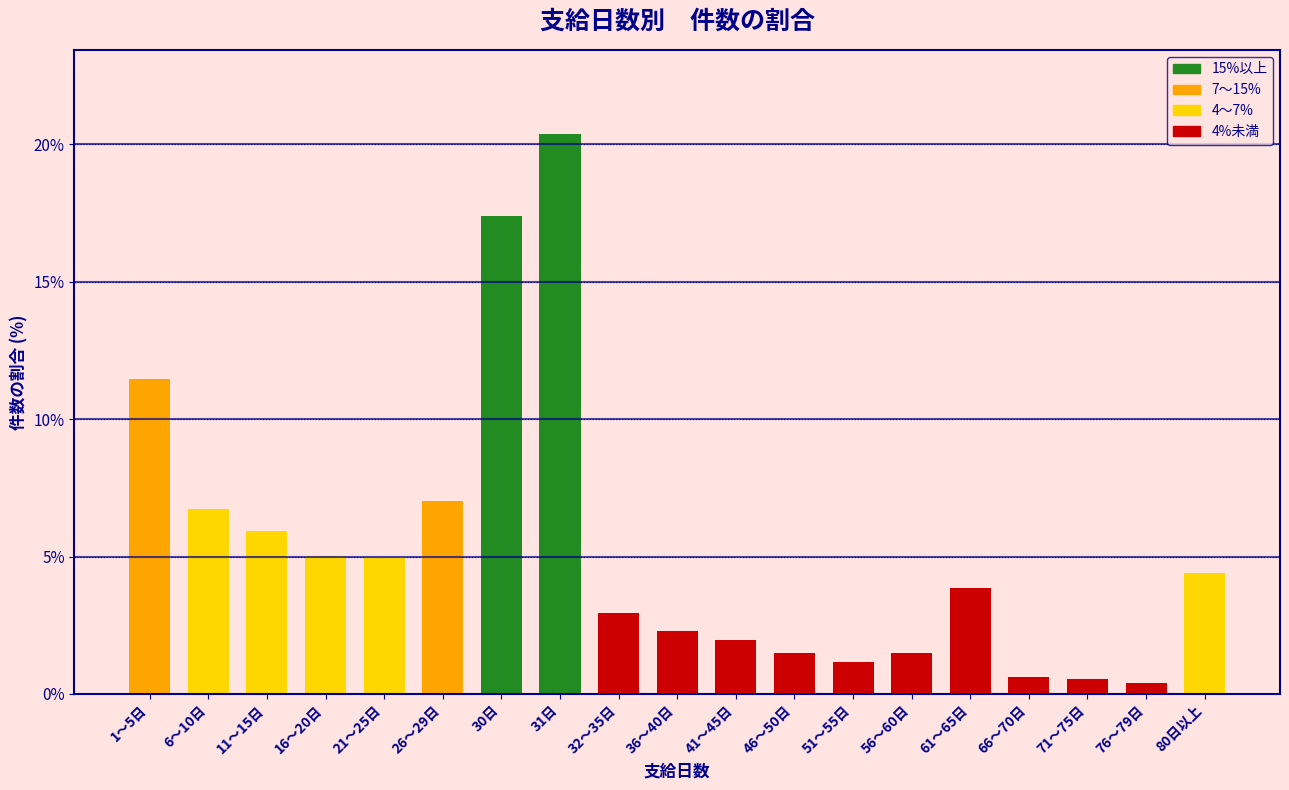

True or false: the data shows 3.0 at 41～45日.

False